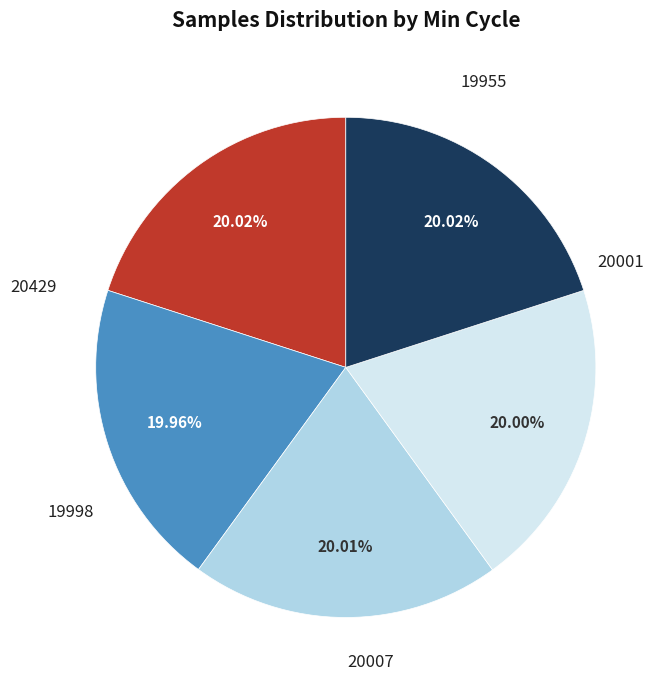

Is there a majority slice in this chart?

No